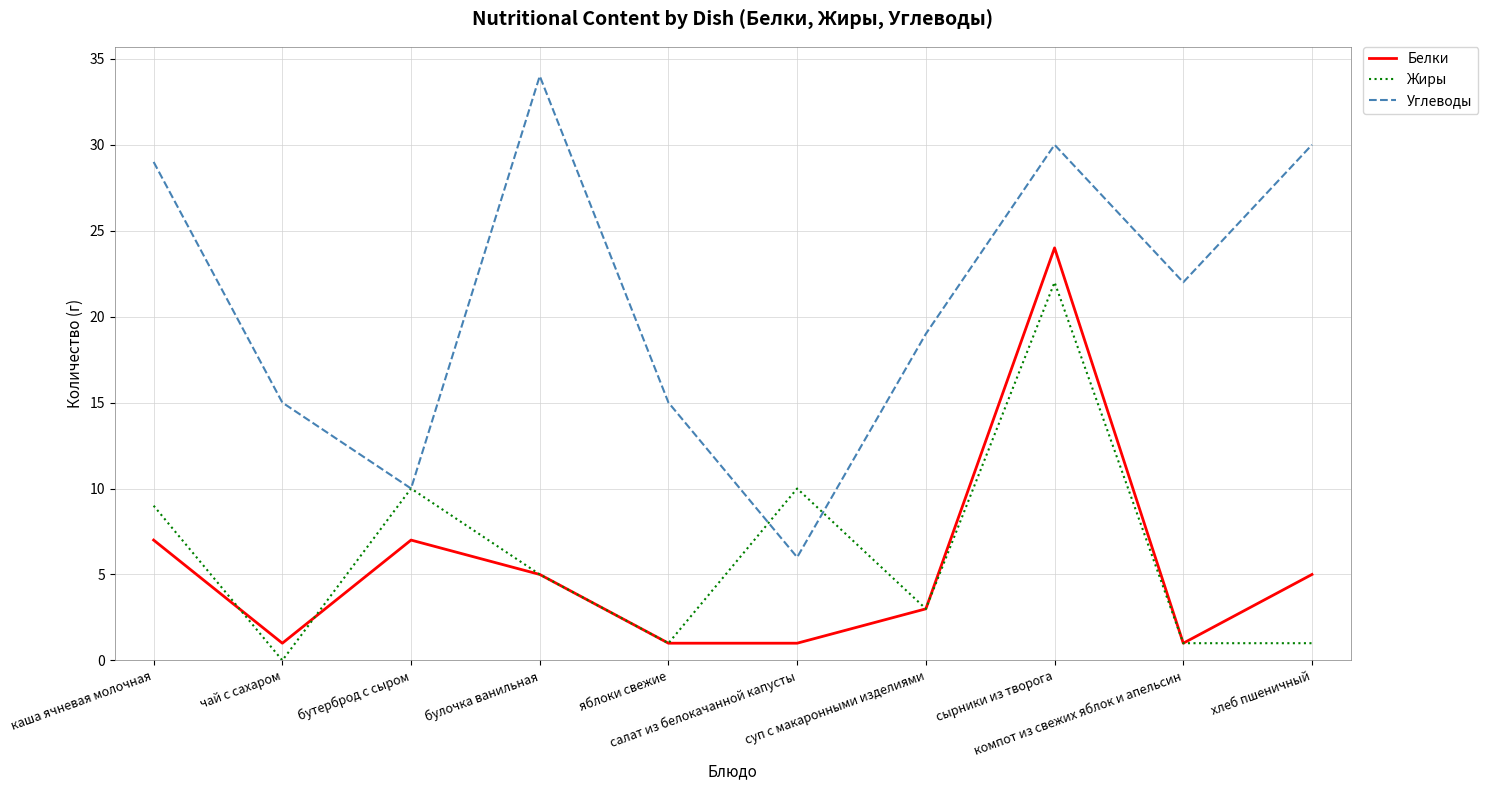

Reading left to right, transcribe all the data shown in this chart.

Белки: 7	1	7	5	1	1	3	24	1	5
Жиры: 9	0	10	5	1	10	3	22	1	1
Углеводы: 29	15	10	34	15	6	19	30	22	30